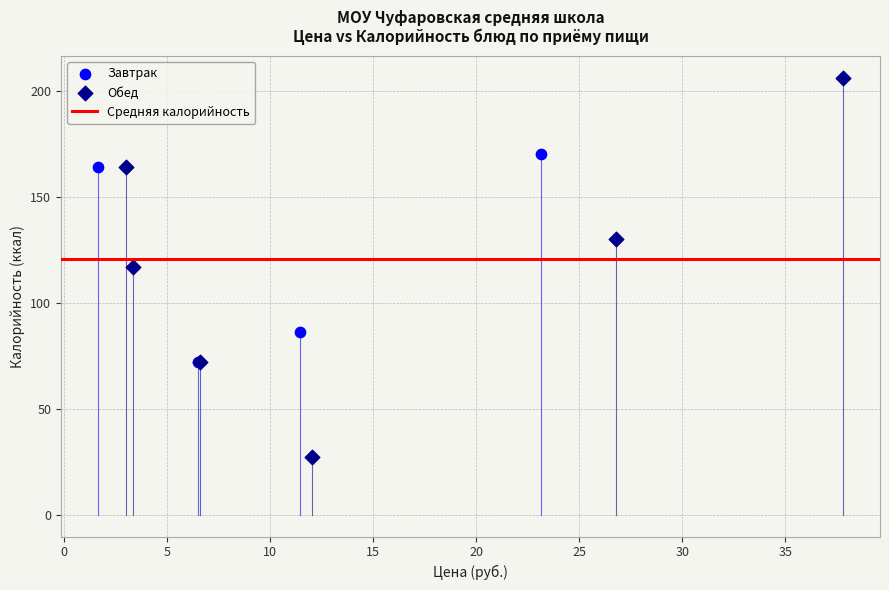

Which series contains the lowest Y value?

Обед